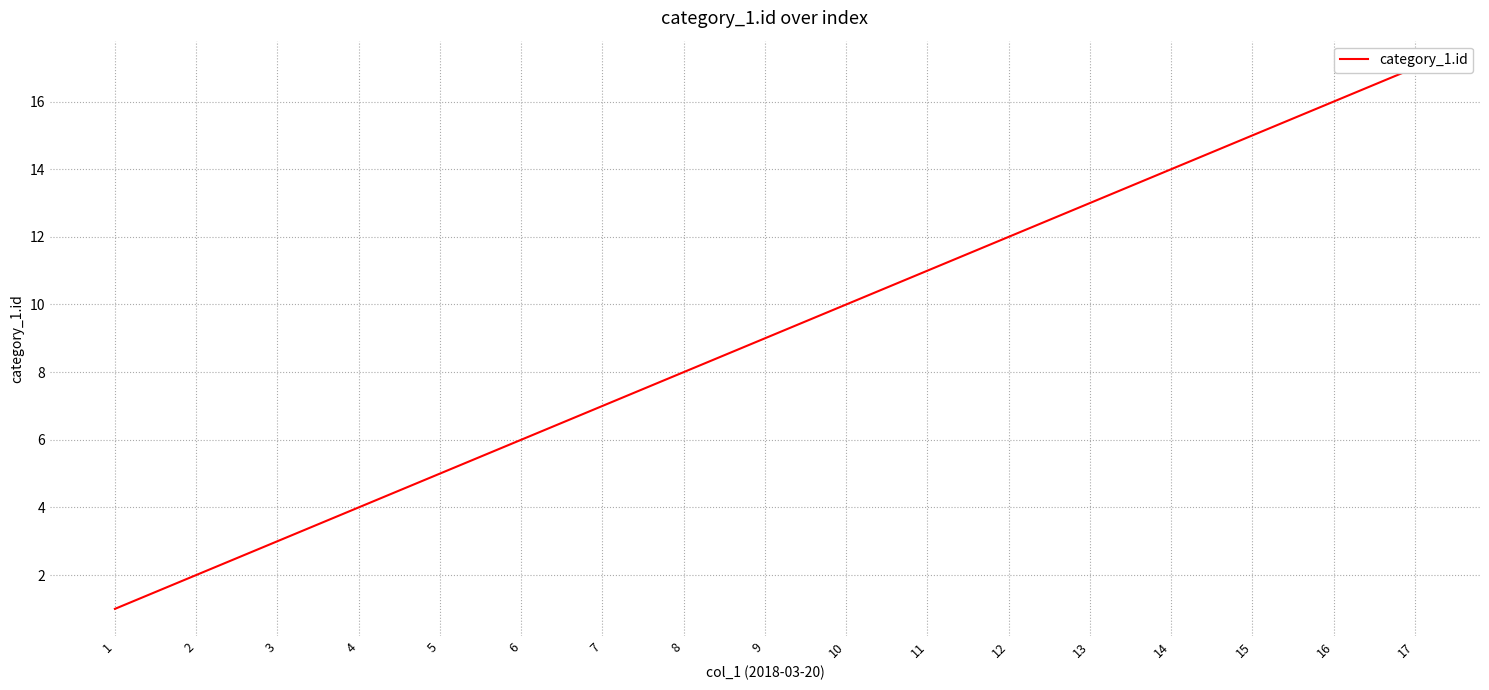

What is the difference between the second highest and second lowest values?

14